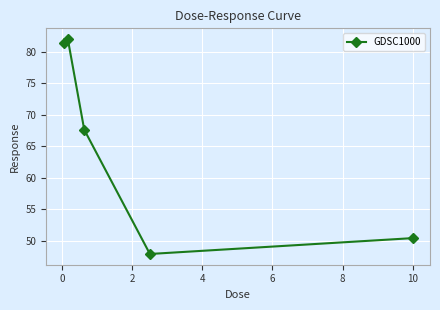

True or false: the data has more than 1 interior local peaks.

False